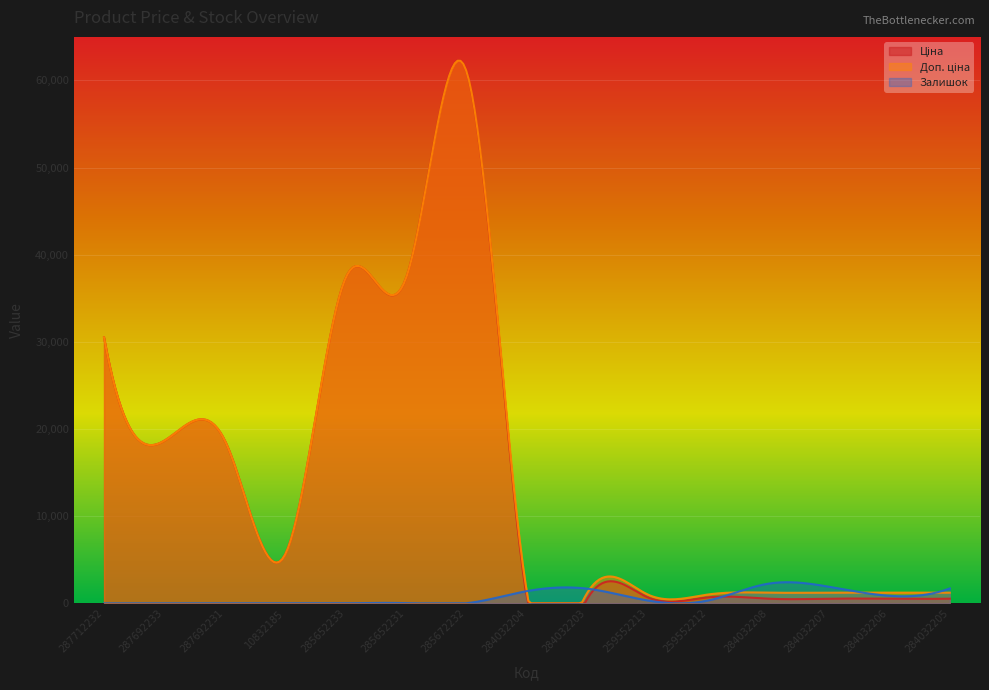

What is the maximum value shown in the chart?

62319.3